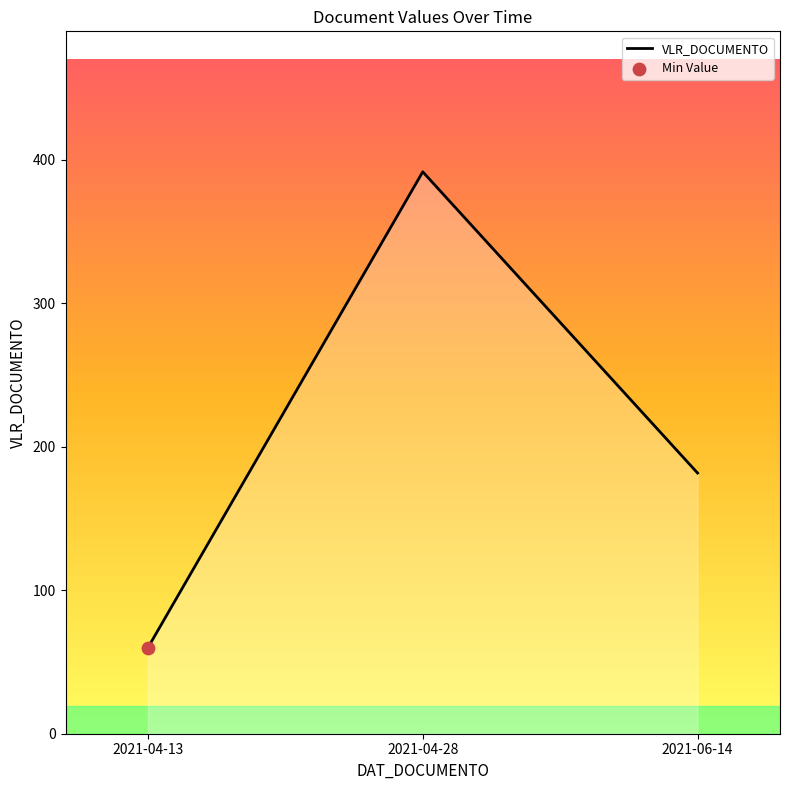

What is the change in value from 2021-04-13 to 2021-06-14?

+121.7